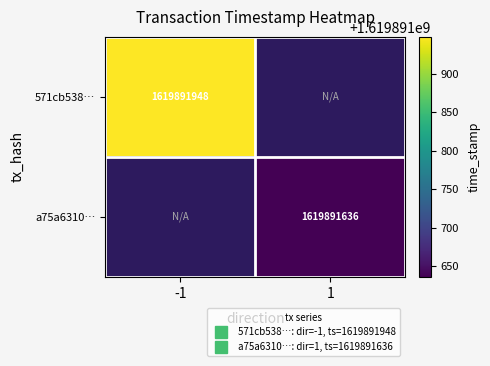

Which series has the largest total across all categories?

571cb538b81dd93f9ec71ef8b0753b4c4b533a2